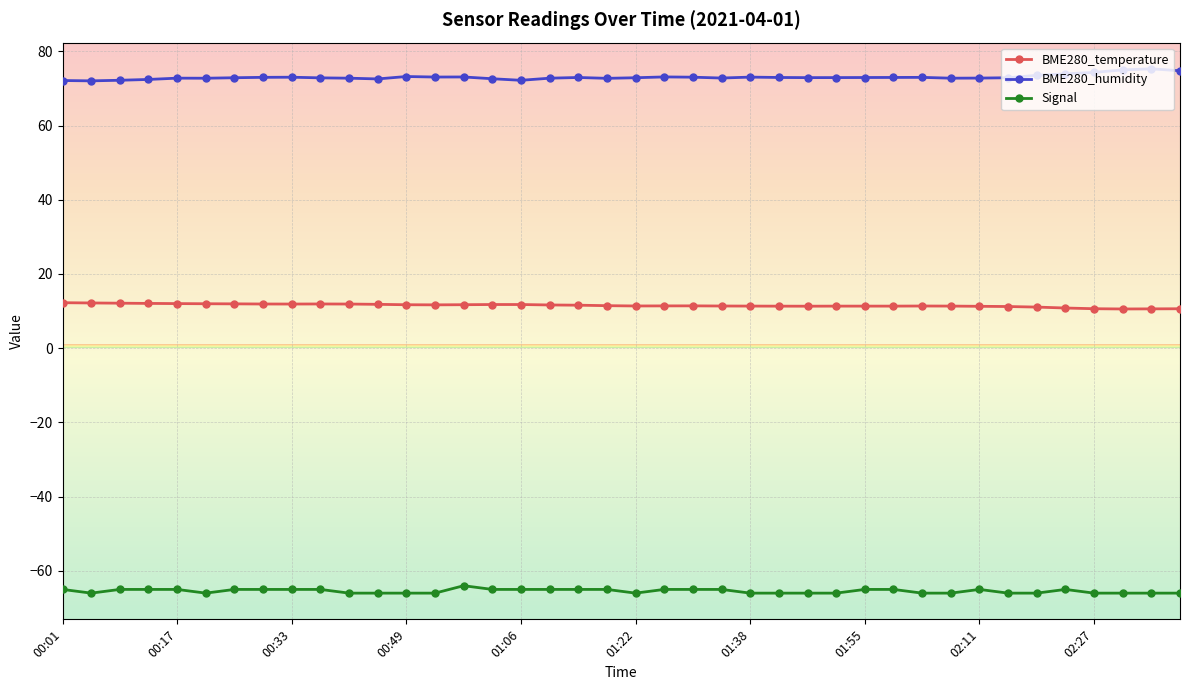

What is the minimum value for Signal?

-66.0